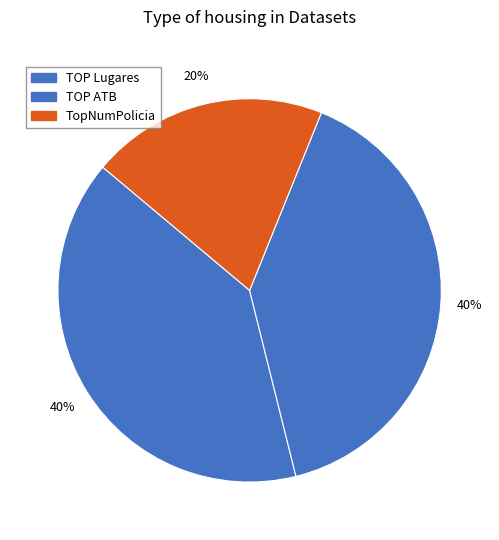

Does any single category account for the majority?

No